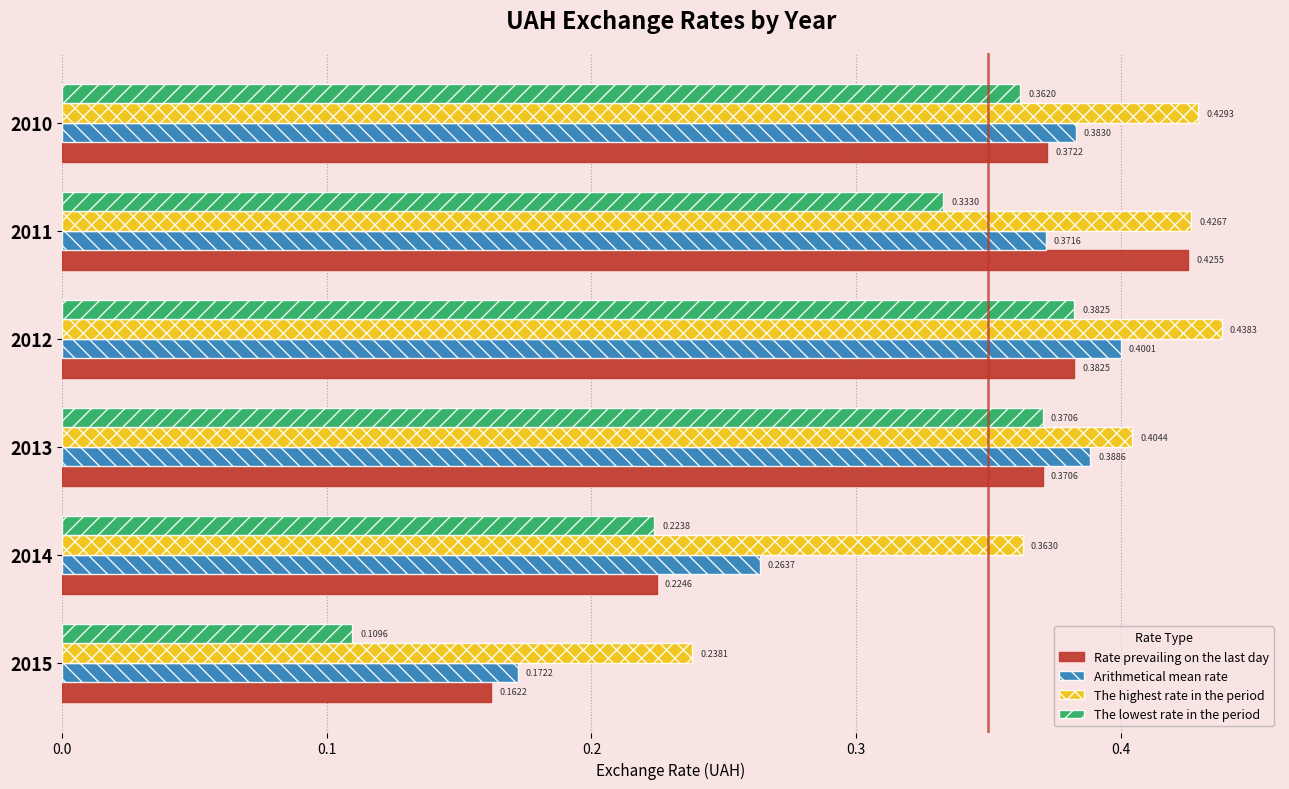

List the labels in order of Rate prevailing on the last day value, smallest first.

2015, 2014, 2013, 2010, 2012, 2011